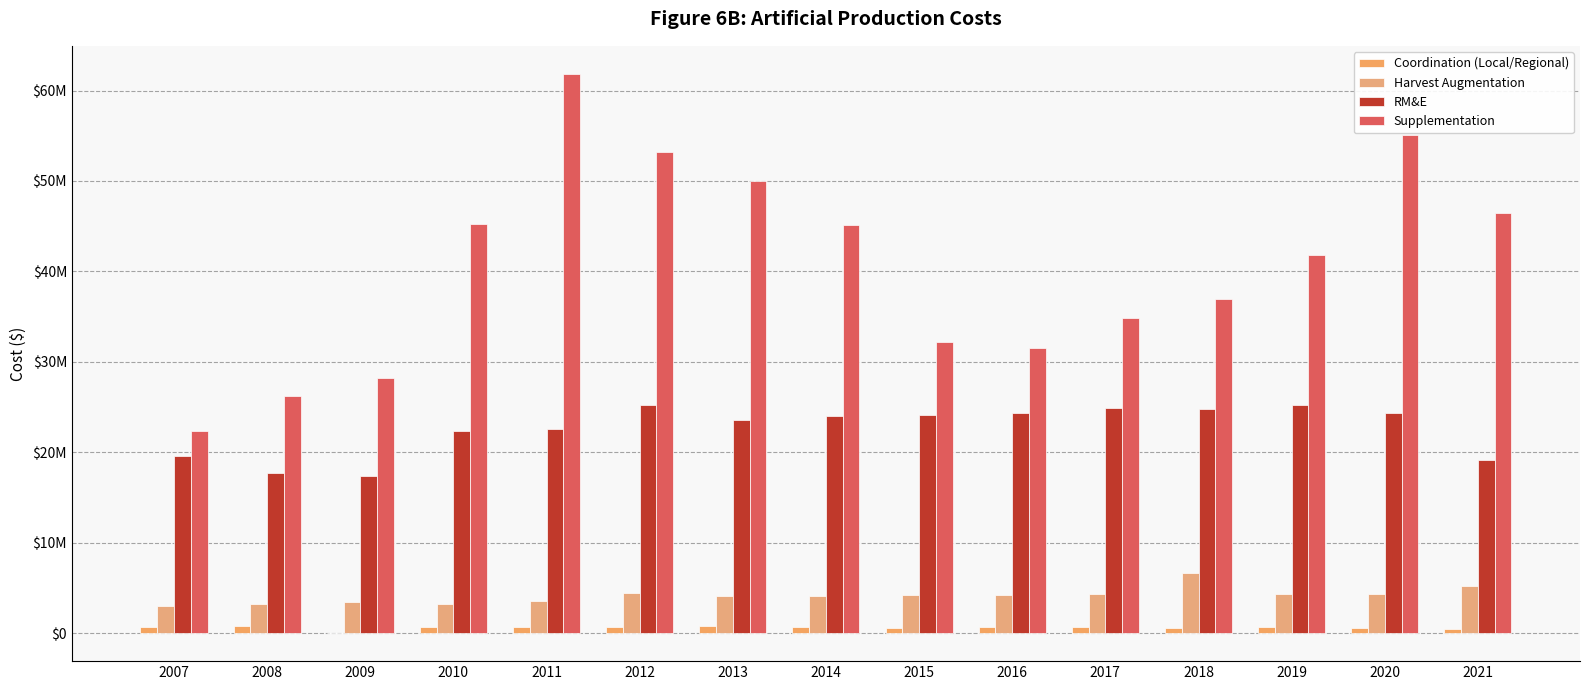

Are the bars grouped side by side (vs. stacked)?

Yes